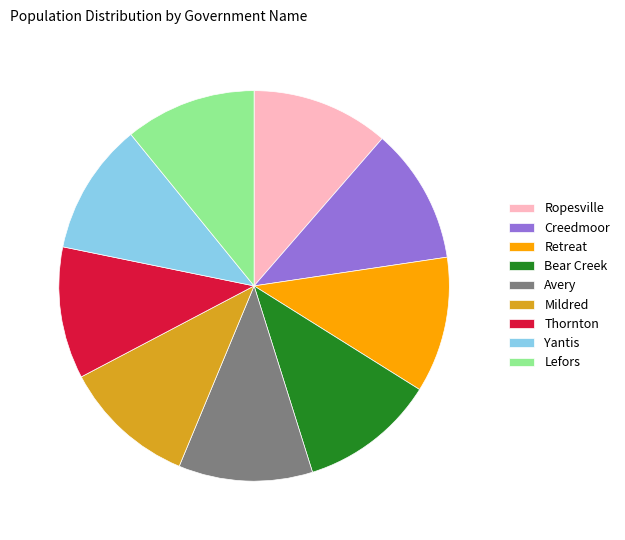

True or false: Thornton accounts for 16% of the total.

False